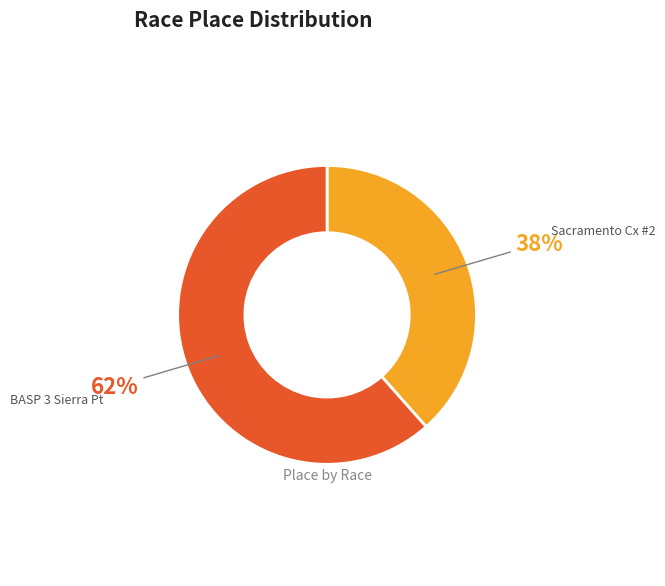

The BASP 3 Sierra Pt slice represents 76% of the pie. True or false?

False